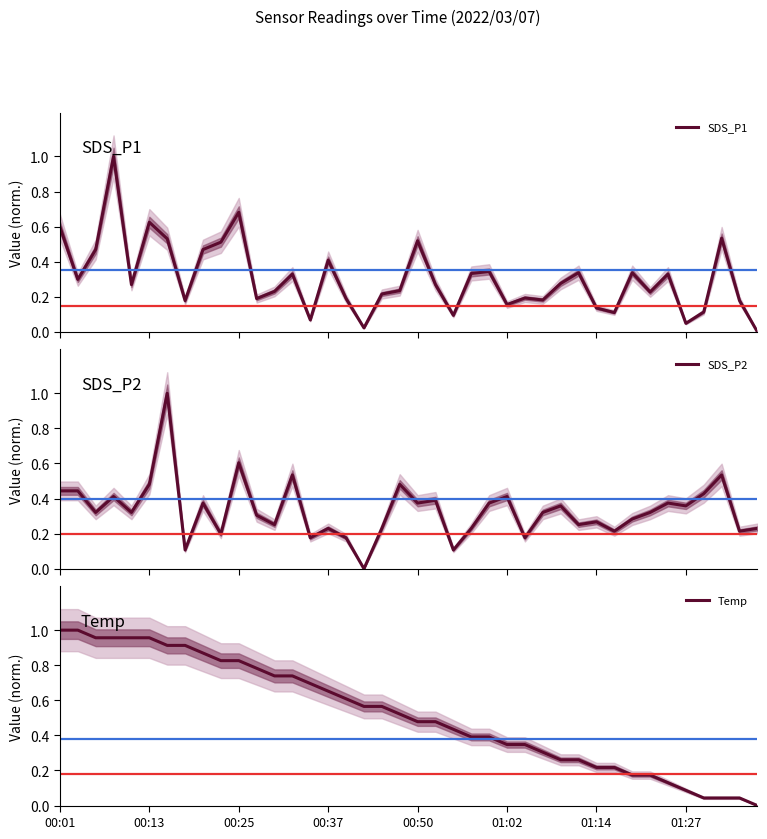

What is the average value of the SDS_P1 series?

0.3